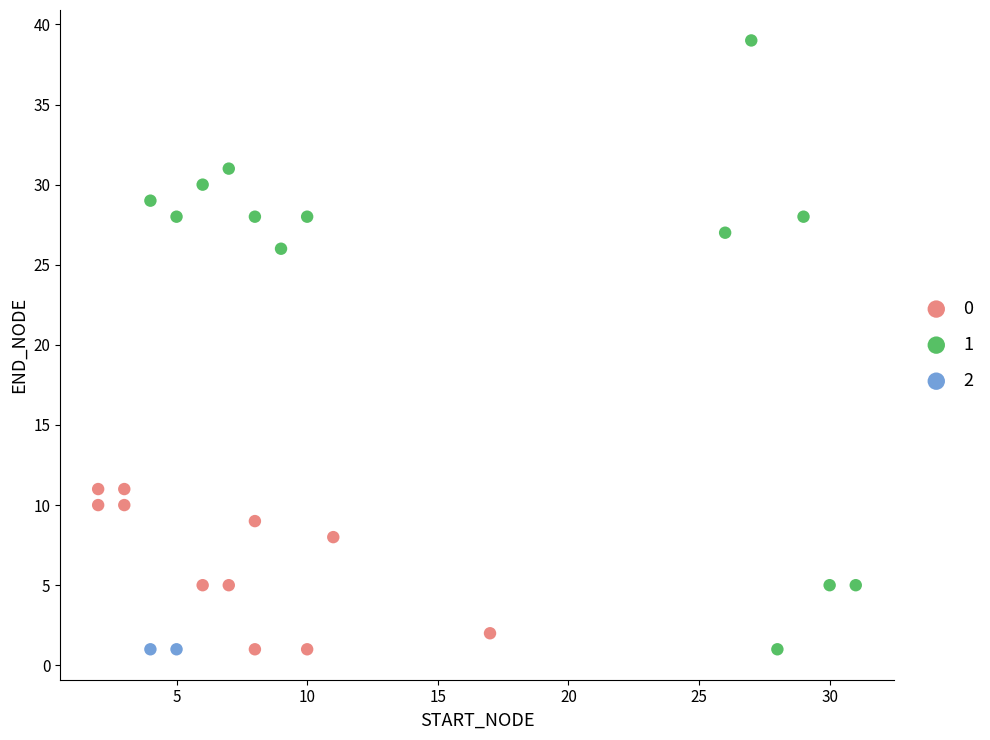

What are all the series names shown in the legend?

0, 1, 2